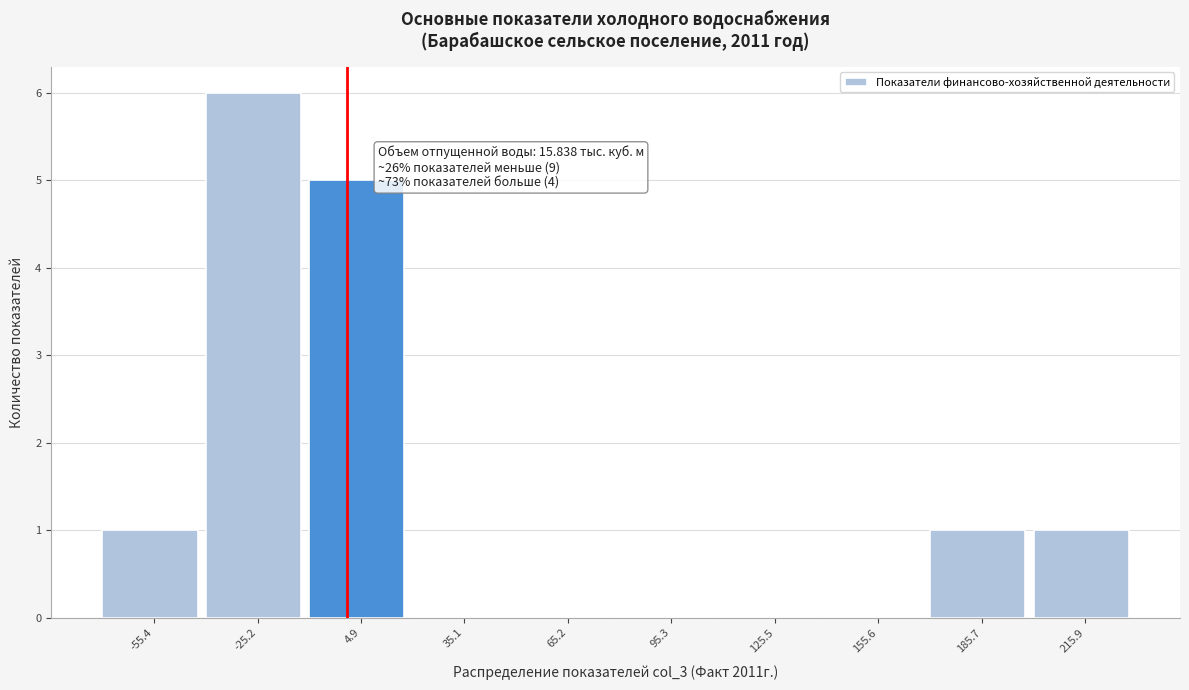

Reading left to right, transcribe all the data shown in this chart.

-55.4=1	-25.2=6	4.9=5	35.1=0	65.2=0	95.3=0	125.5=0	155.6=0	185.7=1	215.9=1